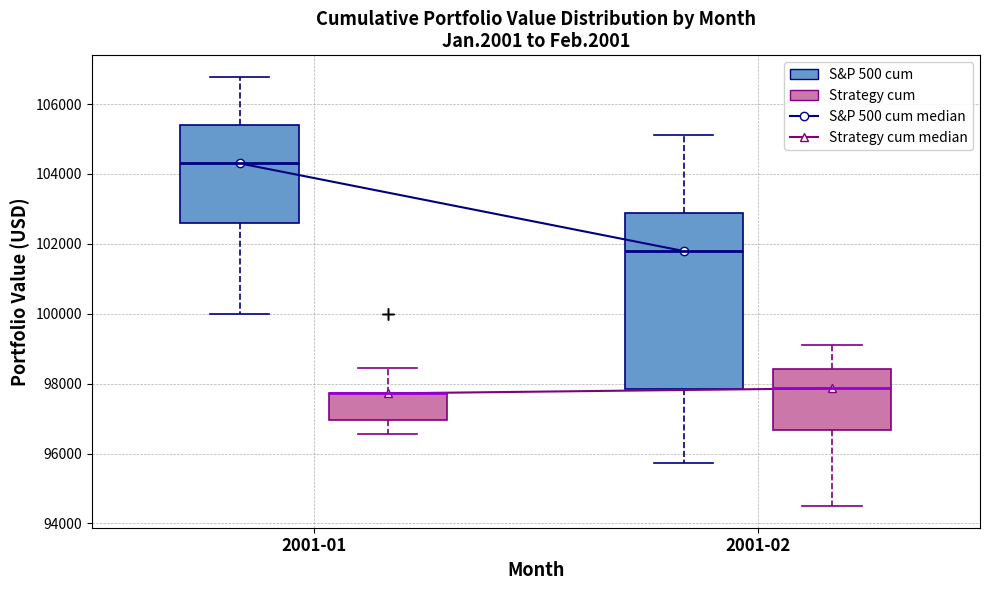

Comparing the boxes themselves (not the whiskers), which one is the tallest?

2001-02 (S&P 500 cum)